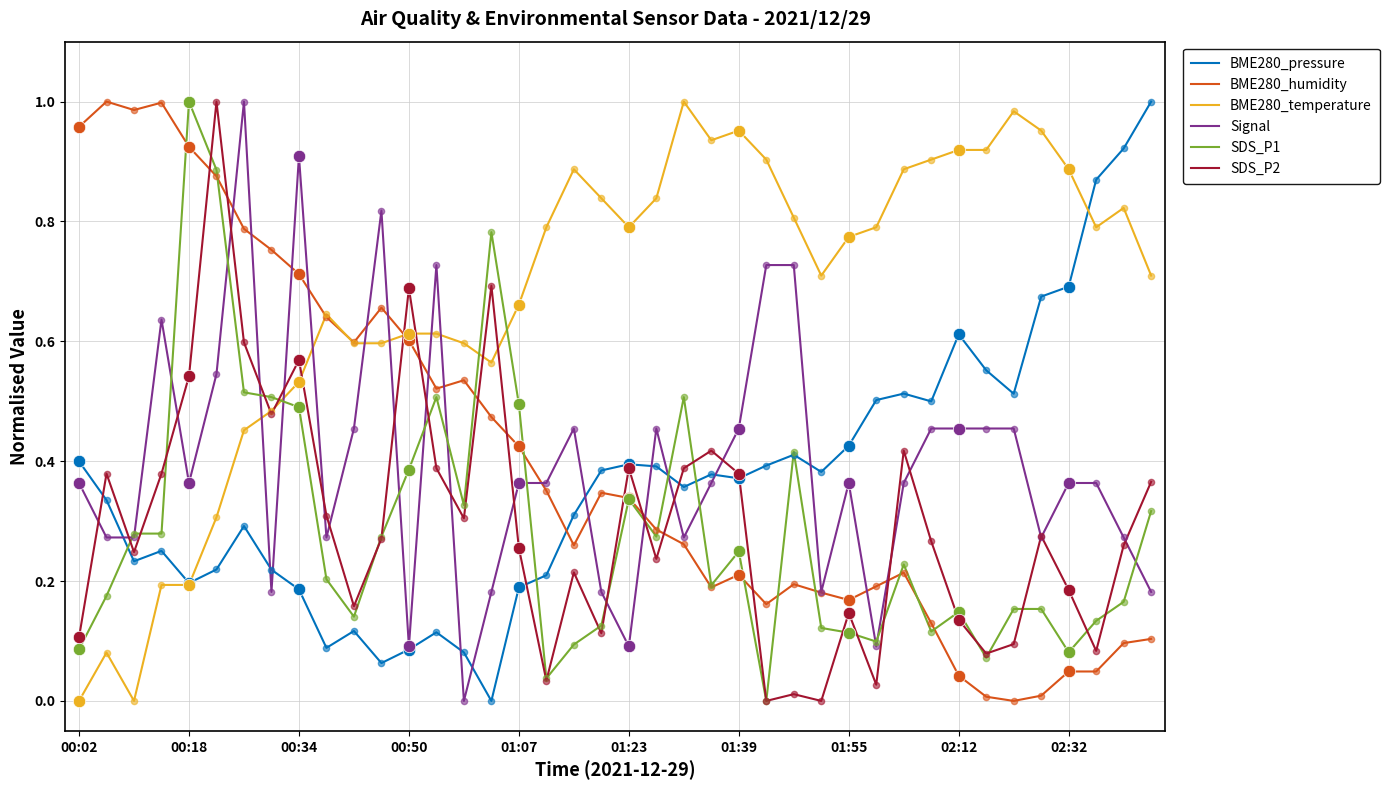

What are all the series names shown in the legend?

BME280_pressure, BME280_humidity, BME280_temperature, Signal, SDS_P1, SDS_P2